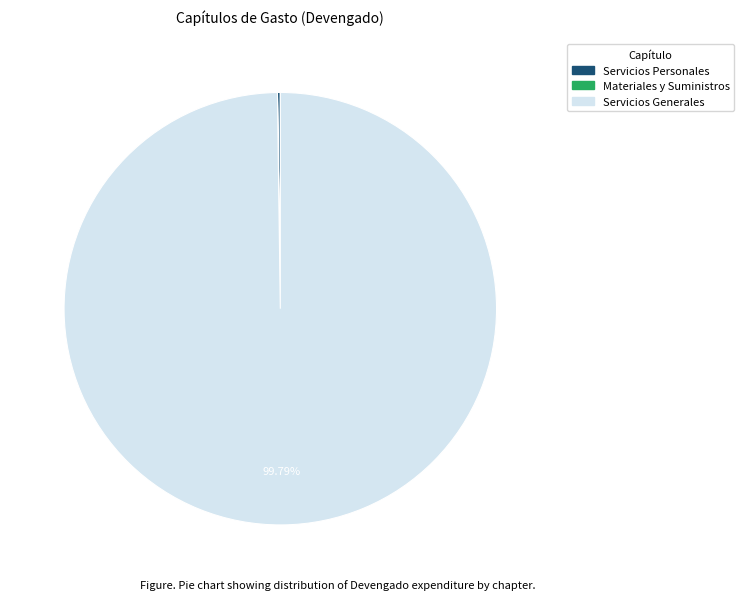

To the nearest percent, what is the difference between the largest and smallest slice percentages?

100%